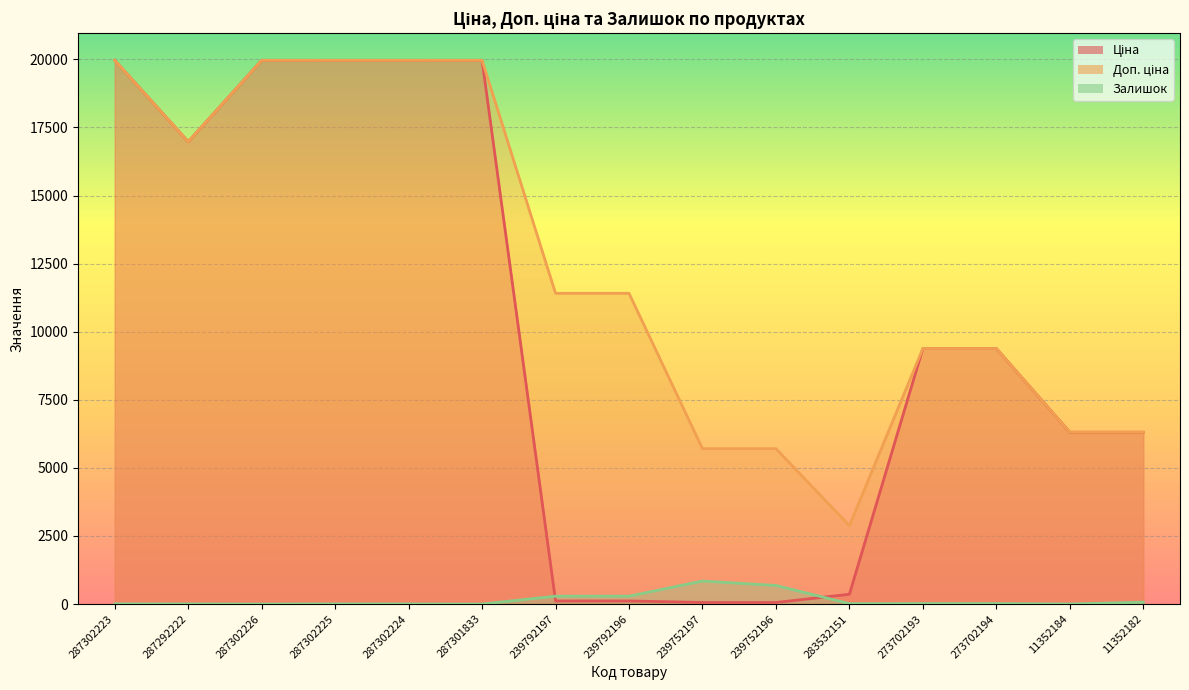

Which label corresponds to the smallest value in the chart?

287302226